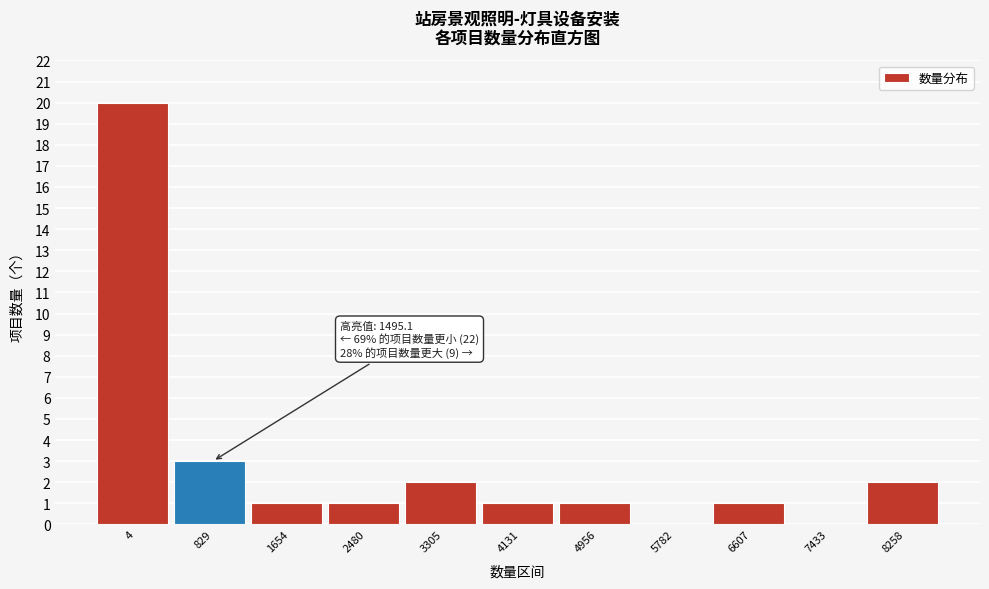

Reading right to left, list all the values displayed in this chart.

8258=2	7433=0	6607=1	5782=0	4956=1	4131=1	3305=2	2480=1	1654=1	829=3	4=20